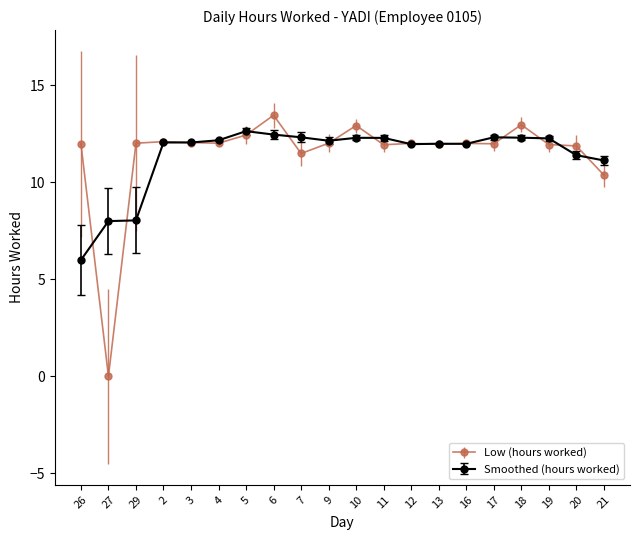

The value of Smoothed (hours worked) at 29 is 3.5. True or false?

False